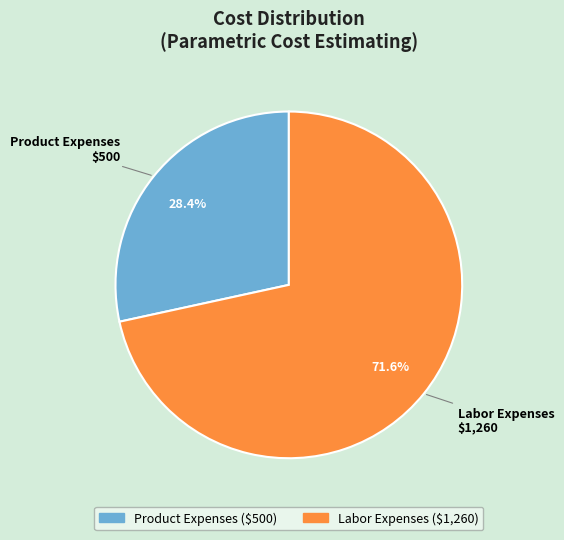

Is there a majority slice in this chart?

Yes